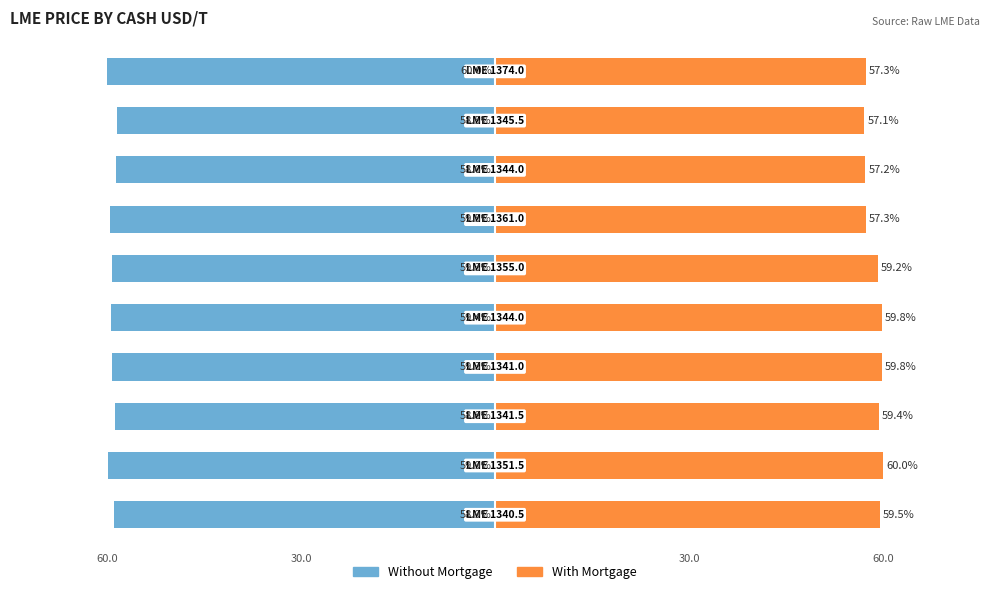

The value of With Mortgage at 9 is 39.9. True or false?

False